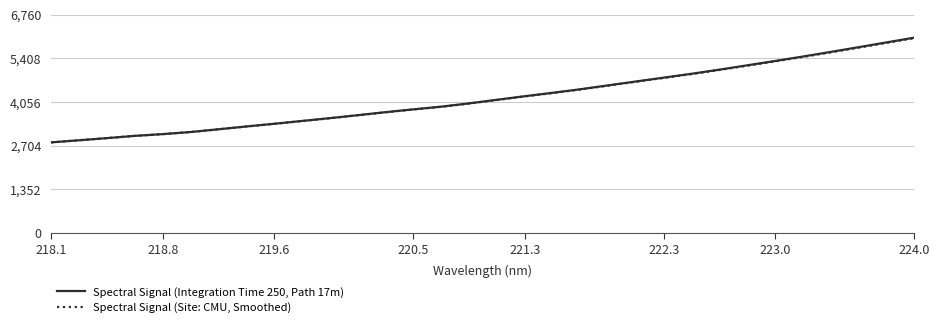

What is the maximum value shown in the chart?

6050.6